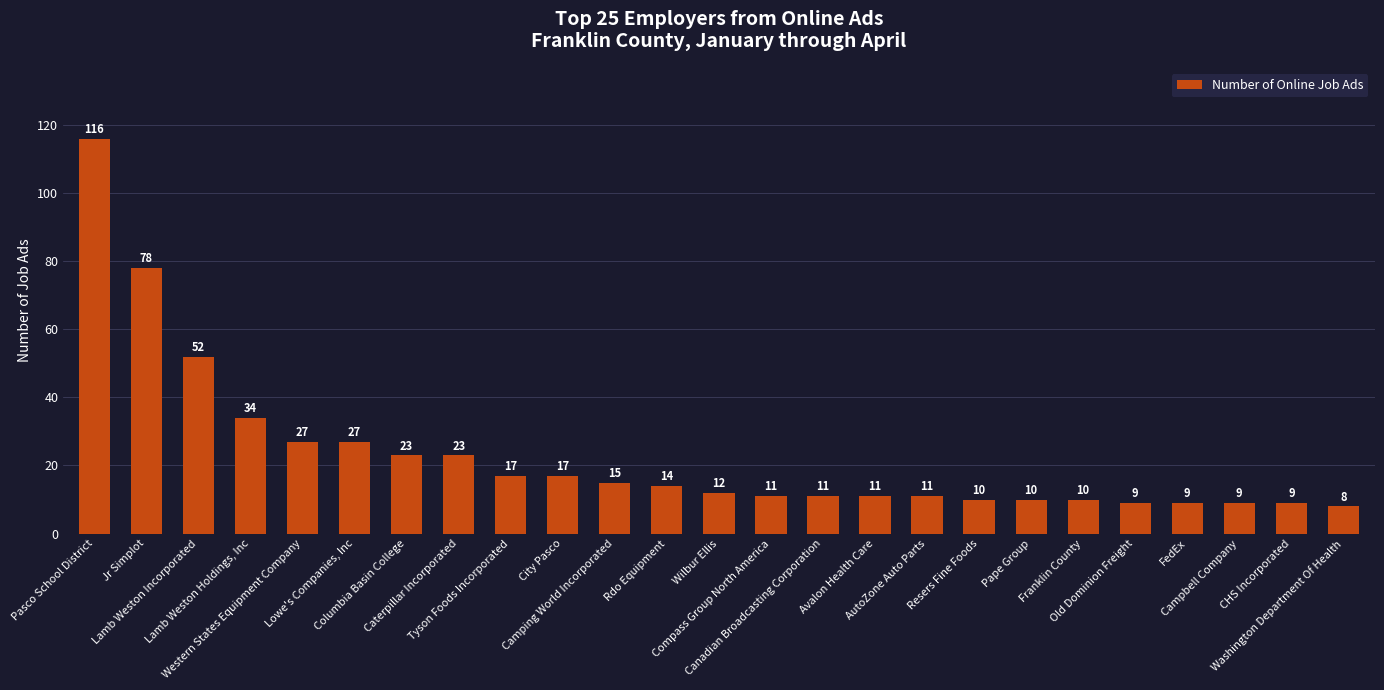

Where does the data first go above 12?

Pasco School District